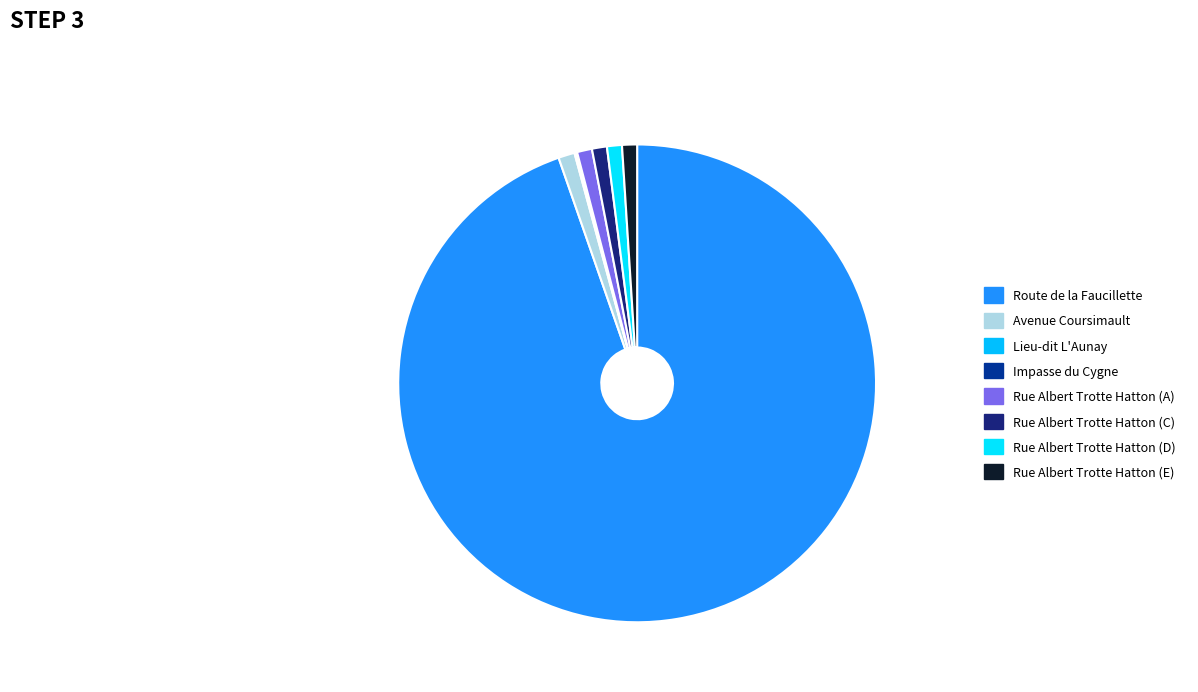

The Rue Albert Trotte Hatton (E) slice represents 1% of the pie. True or false?

True